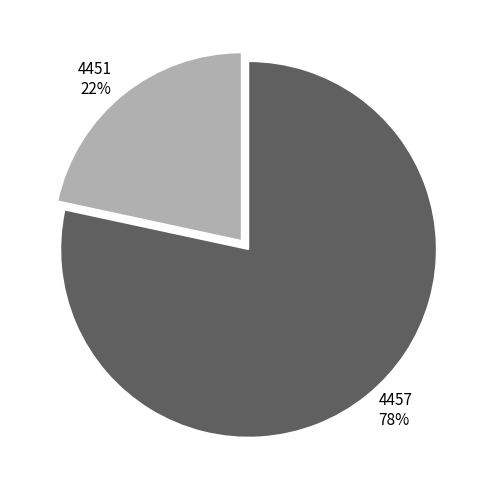

Which slice is the smallest?

4451